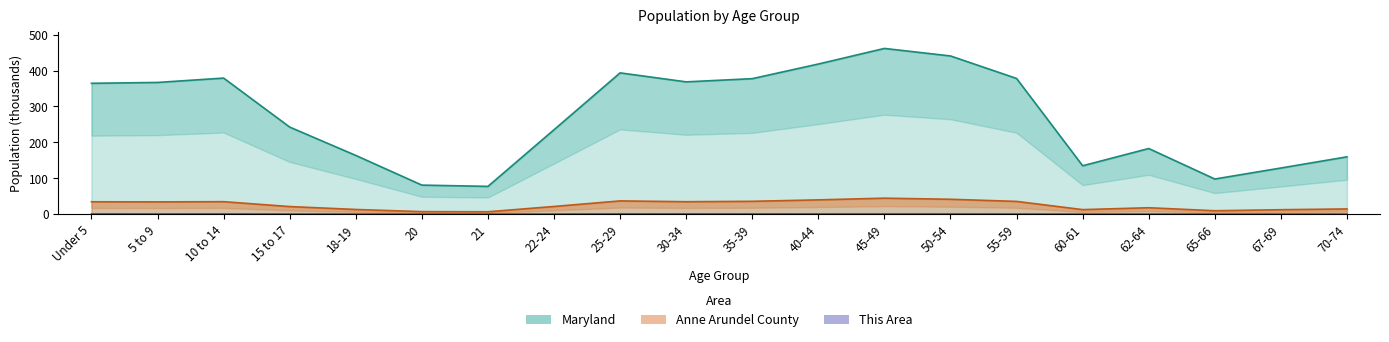

What position from the left is Under 5?

1